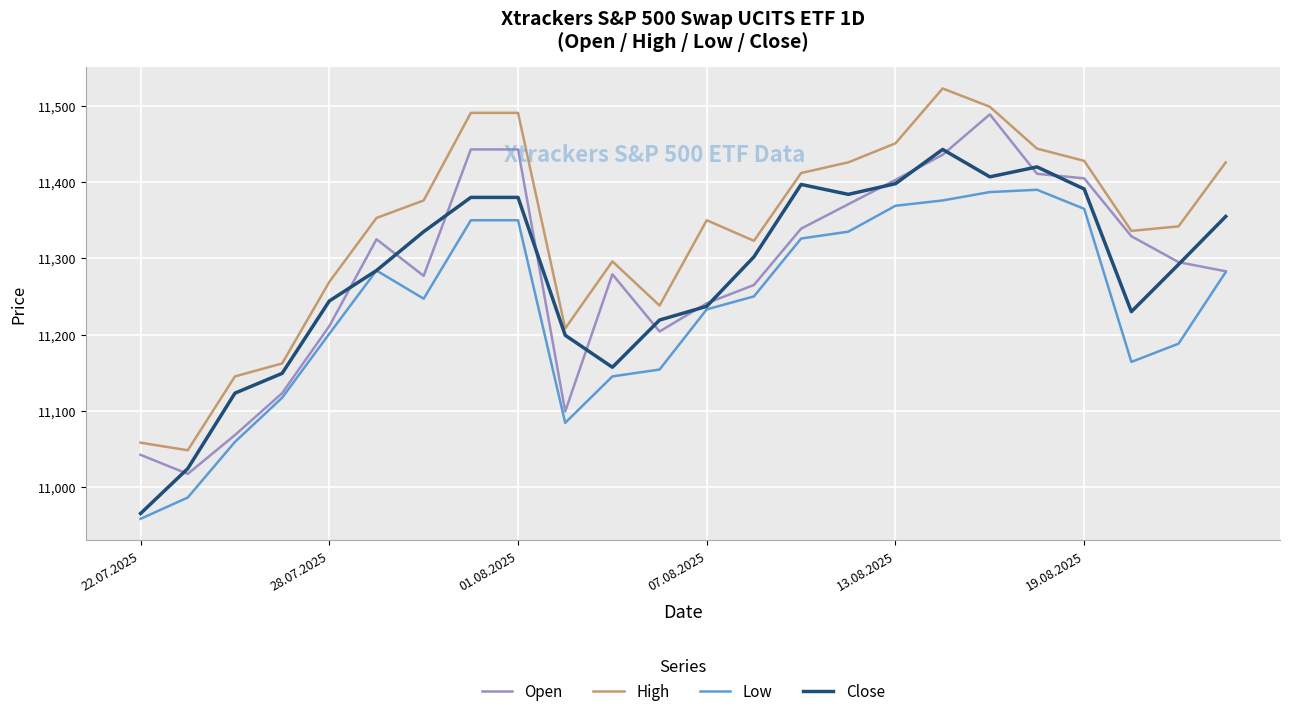

Does the chart have visible grid lines?

Yes